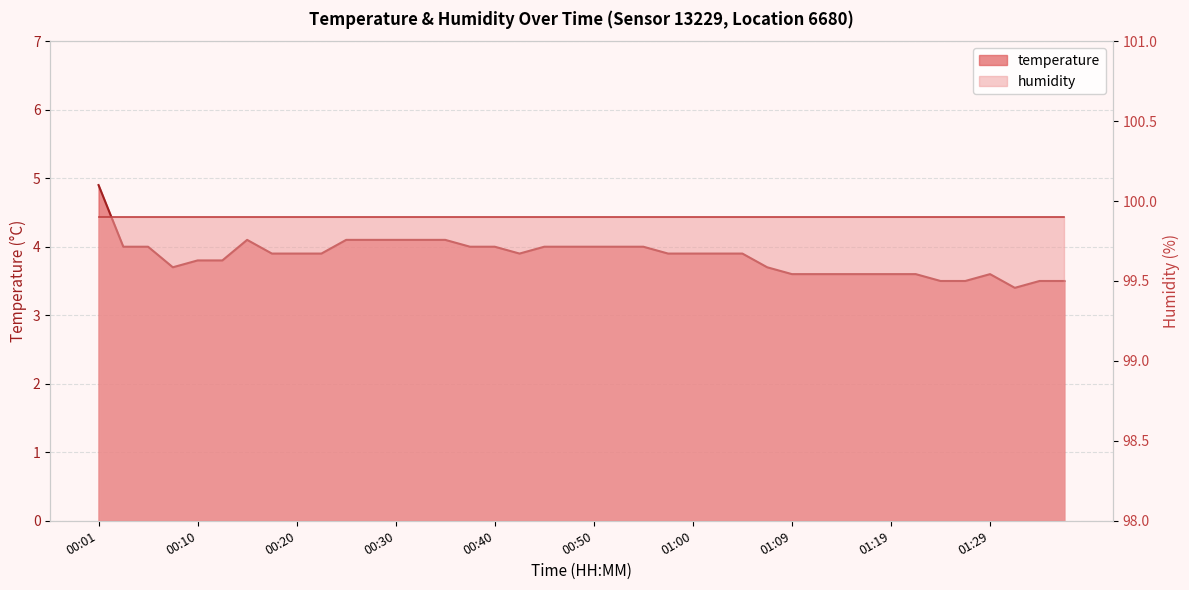

Rank the categories by value from highest to lowest.

00:01, 00:15, 00:25, 00:28, 00:30, 00:33, 00:35, 00:03, 00:05, 00:37, 00:40, 00:45, 00:47, 00:50, 00:52, 00:55, 00:18, 00:20, 00:23, 00:42, 00:57, 01:00, 01:02, 01:04, 00:10, 00:13, 00:08, 01:07, 01:09, 01:12, 01:14, 01:17, 01:19, 01:22, 01:29, 01:24, 01:27, 01:34, 01:36, 01:31